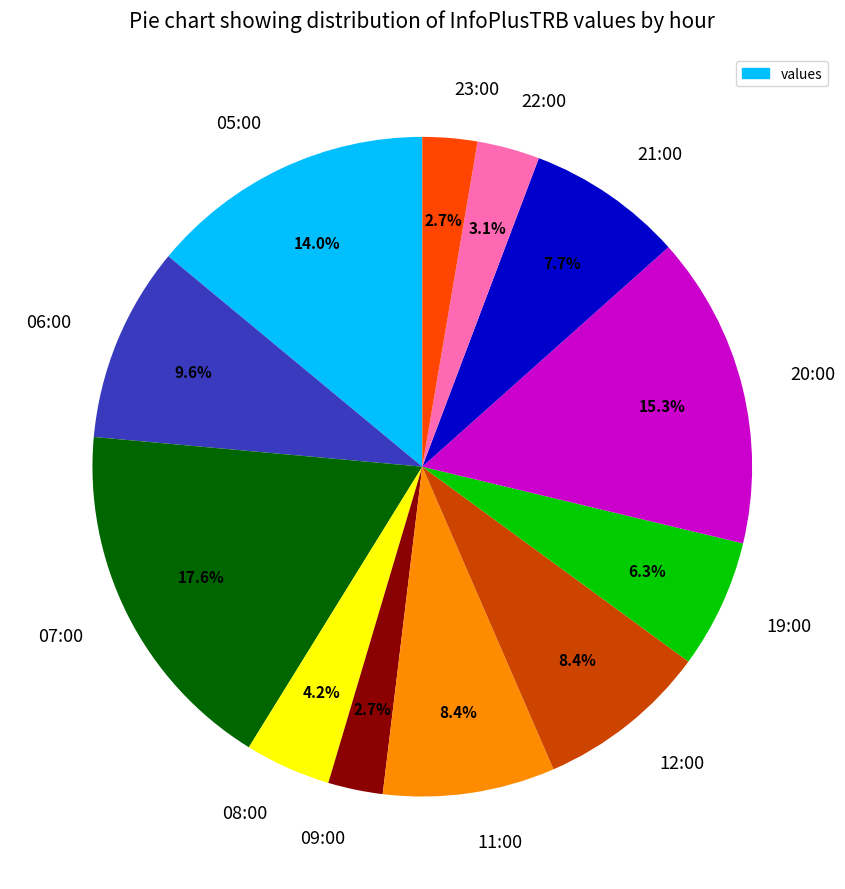

Is there any slice that represents more than half of the pie?

No